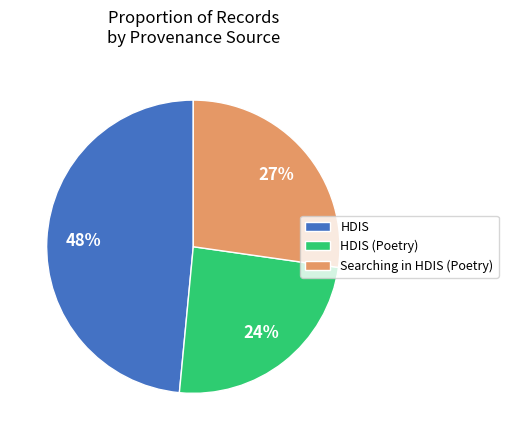

To the nearest percent, what is the difference between the largest and smallest slice percentages?

24%